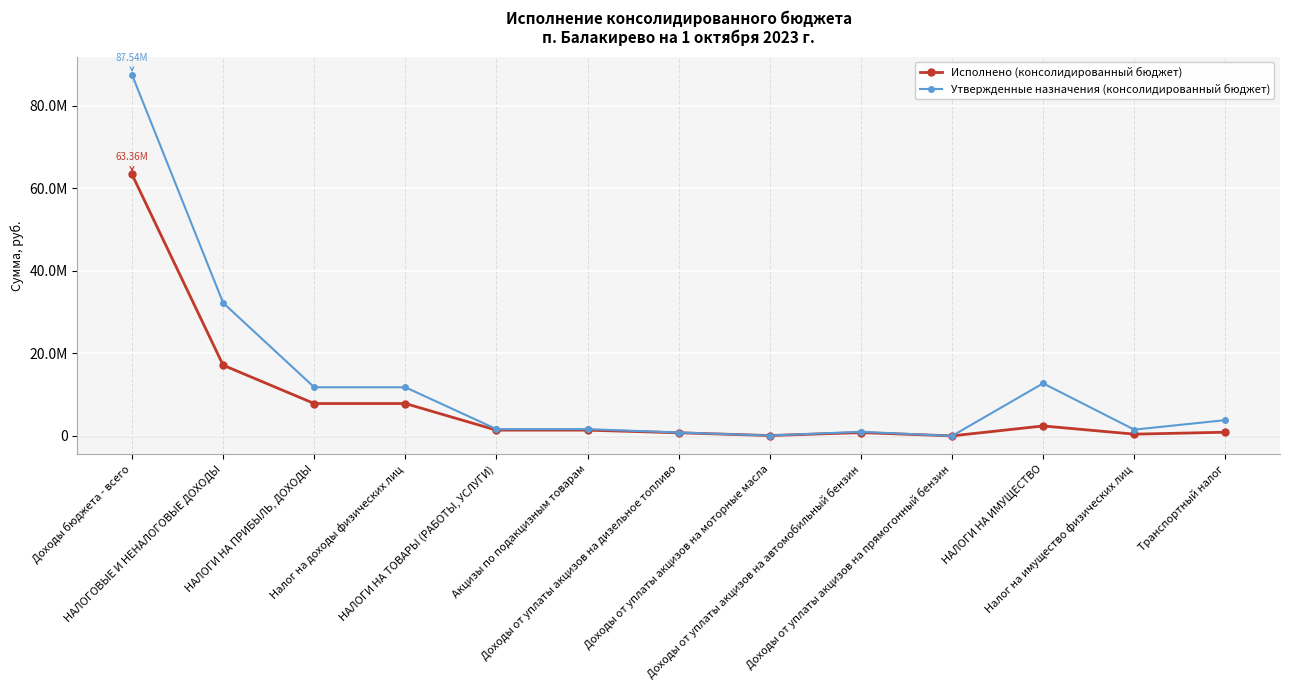

Which series ends up on top after the final intersection of Утвержденные назначения (консолидированный бюджет) and Исполнено (консолидированный бюджет)?

Утвержденные назначения (консолидированный бюджет)